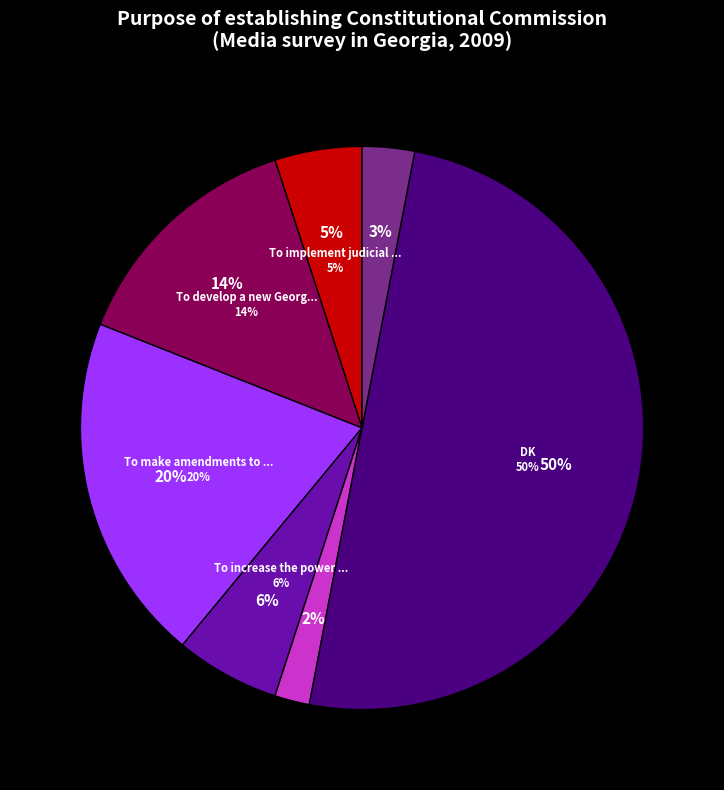

Is To develop a new Georgian constitution the majority of the pie?

No